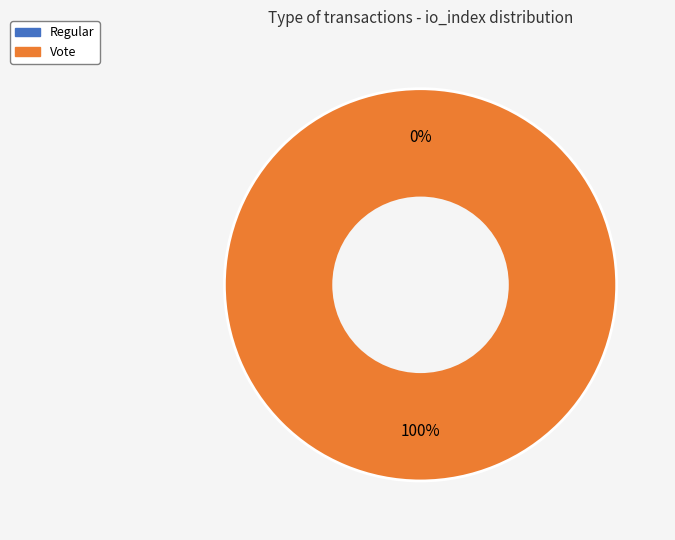

What is the total percentage of Regular and Vote?

100.0%